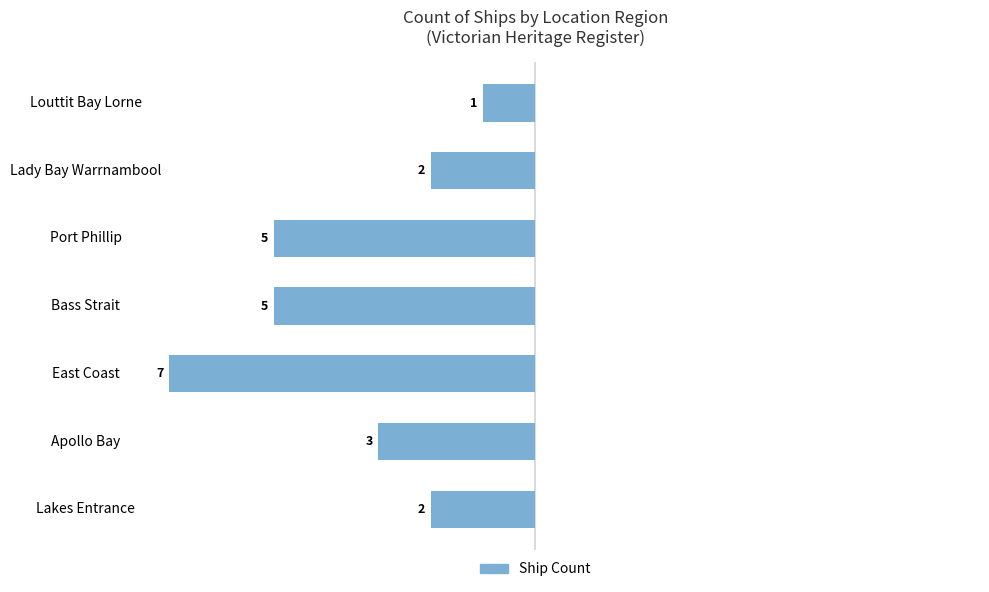

How many bars are there in total?

7